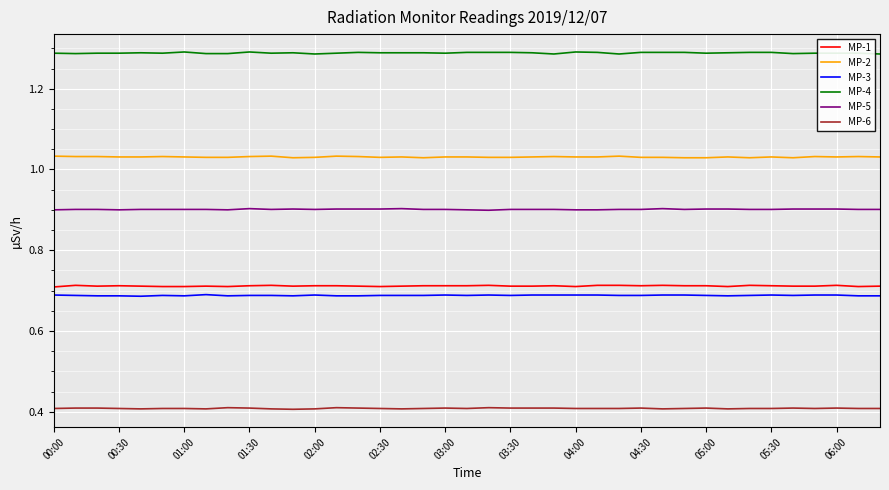

True or false: MP-5 and MP-1 cross at least once.

False